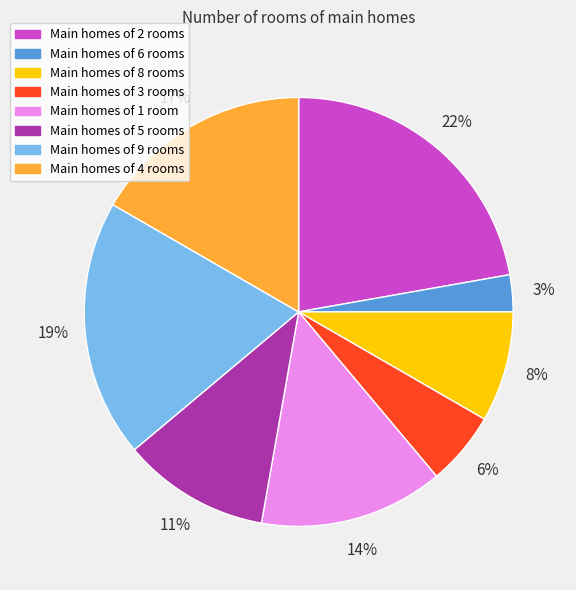

Does any single category account for the majority?

No